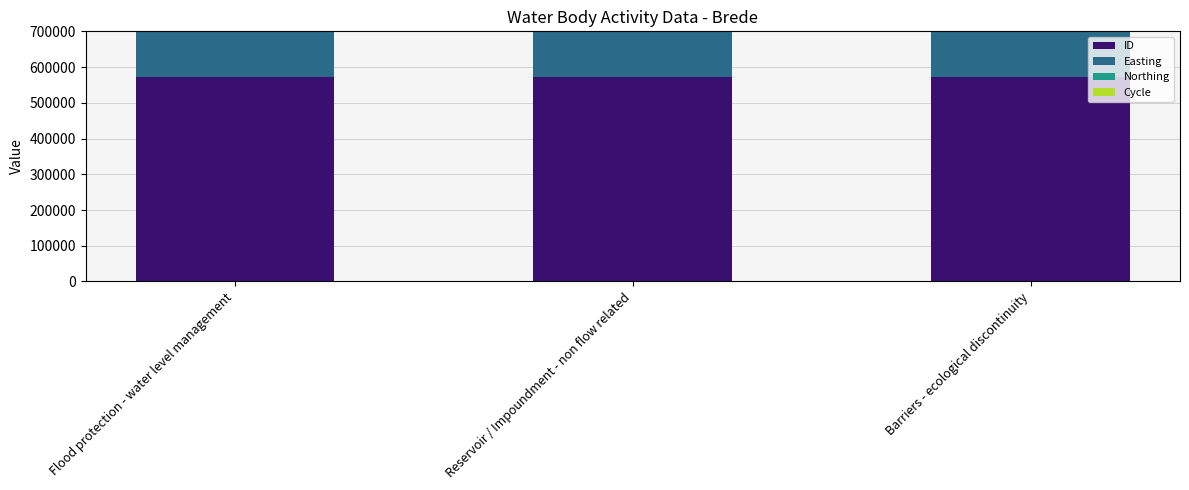

The value of Northing at Reservoir / Impoundment - non flow related is 120041. True or false?

True